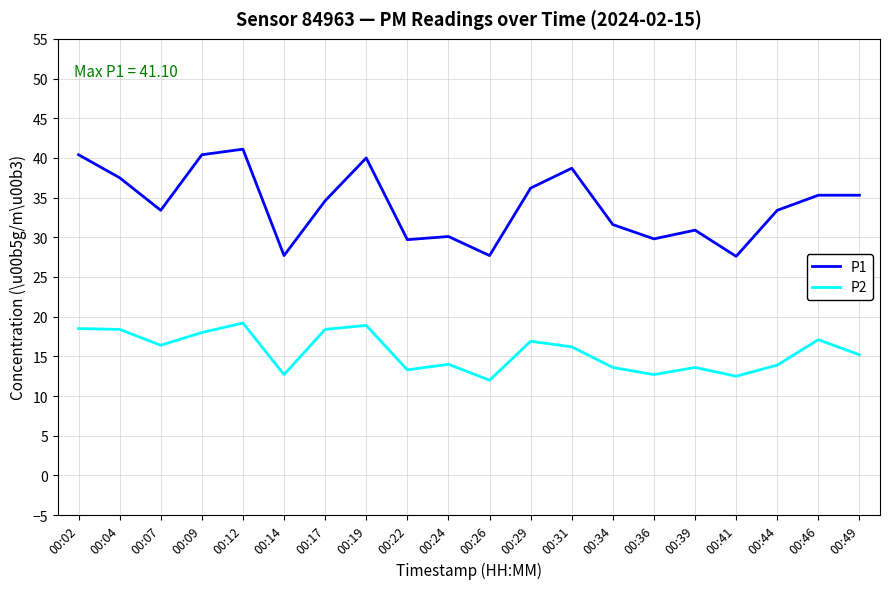

Does the chart have visible grid lines?

Yes